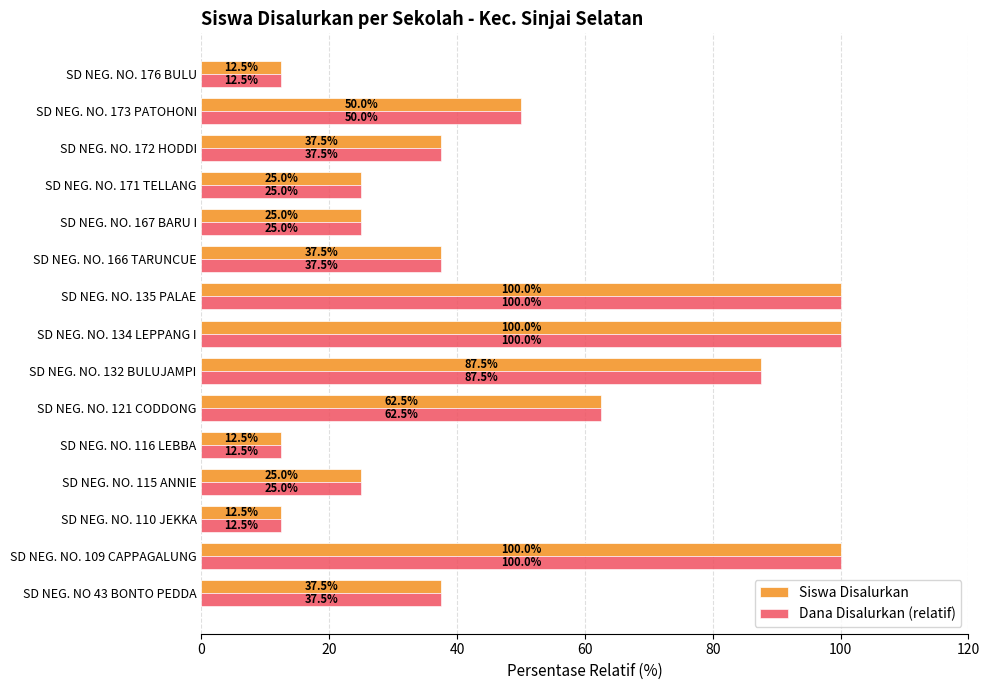

At which label is Siswa Disalurkan closest to 56?

SD NEG. NO. 173 PATOHONI